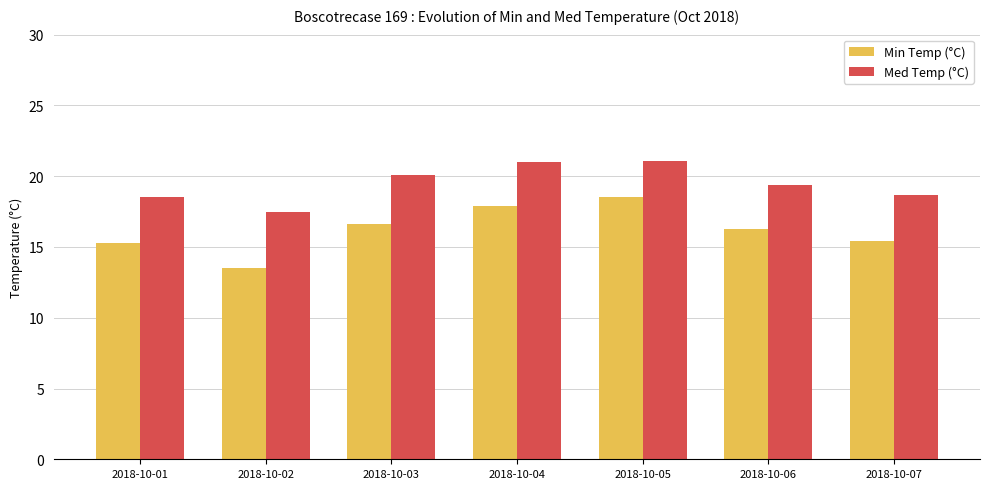

Which series changed the most between 2018-10-02 and 2018-10-04?

Min Temp (°C)